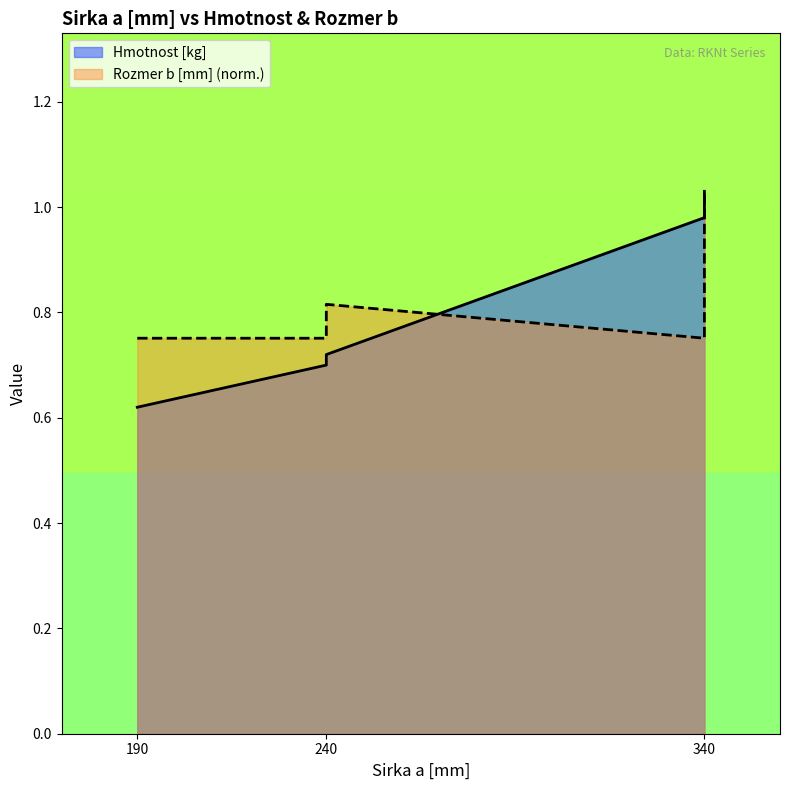

Which series has the largest total across all categories?

Hmotnost [kg]